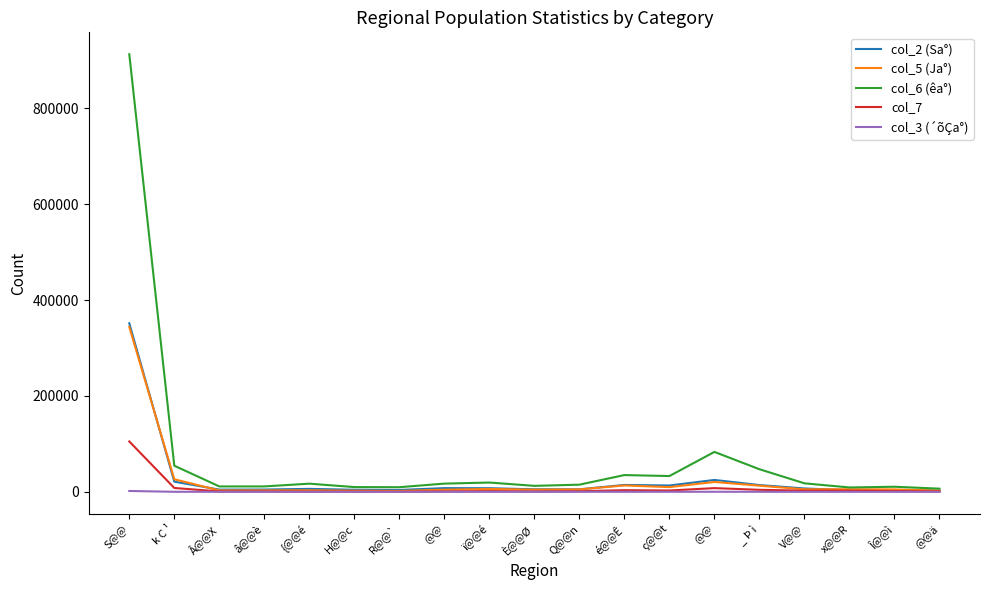

The value of col_2 (Sa°) at R@@` is 1229. True or false?

False